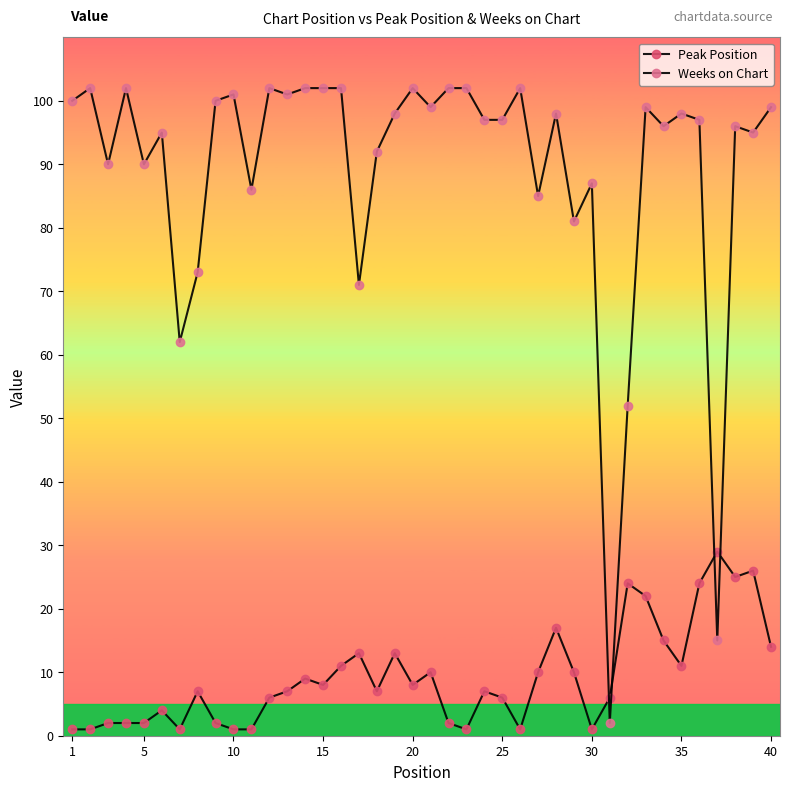

How many values in the Weeks on Chart series are below 98?

20